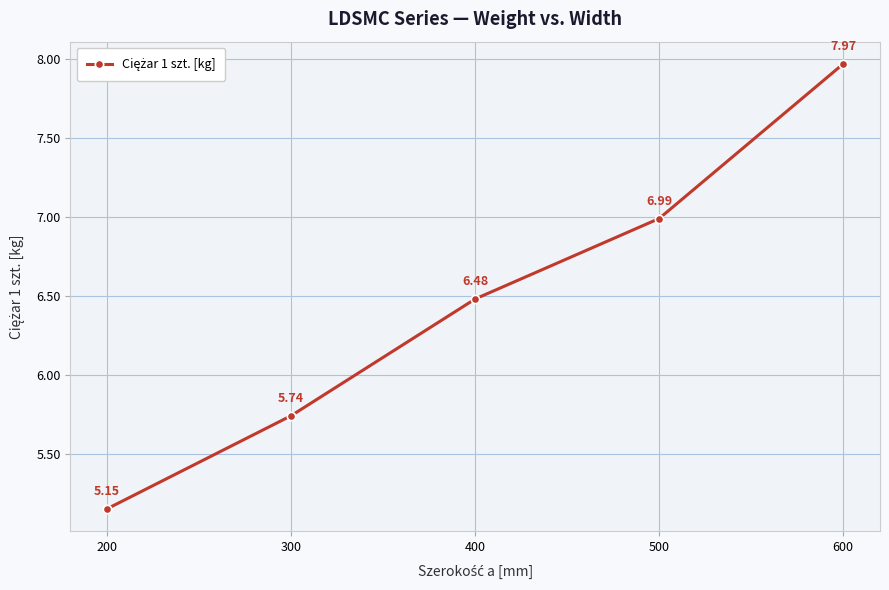

List the labels in order of value, smallest first.

200, 300, 400, 500, 600